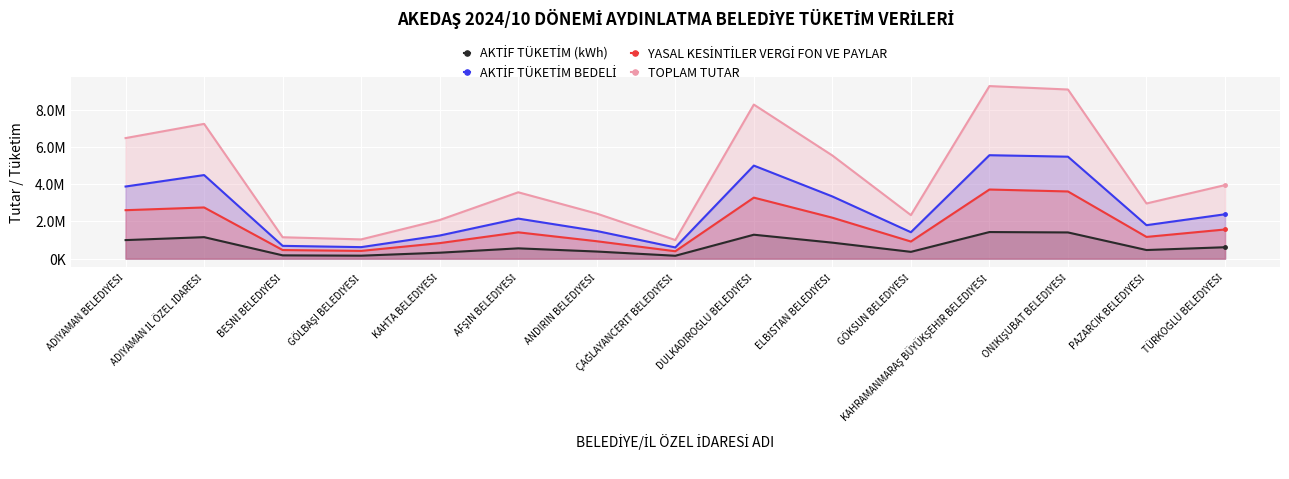

True or false: AKTİF TÜKETİM BEDELİ and TOPLAM TUTAR intersect in this chart.

False